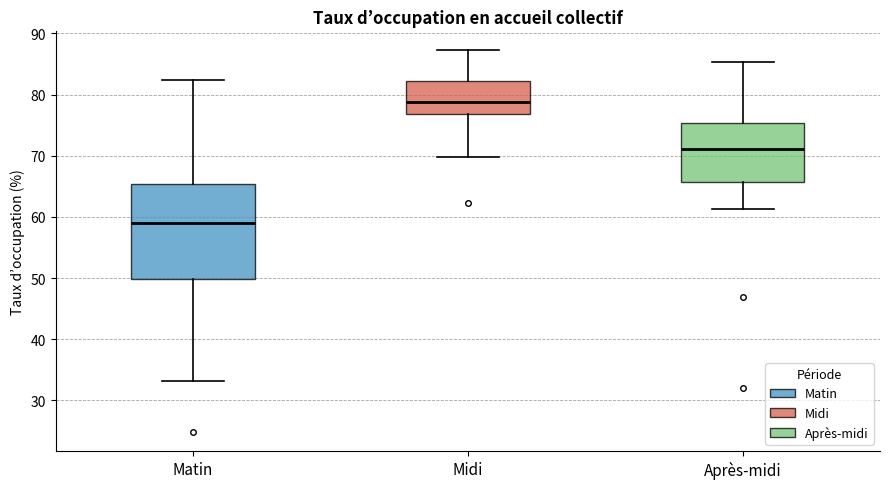

Where is the lower edge of the box for Après-midi on the y-axis? The values are not printed on the chart, so give them approximately, as read against the axis.

66